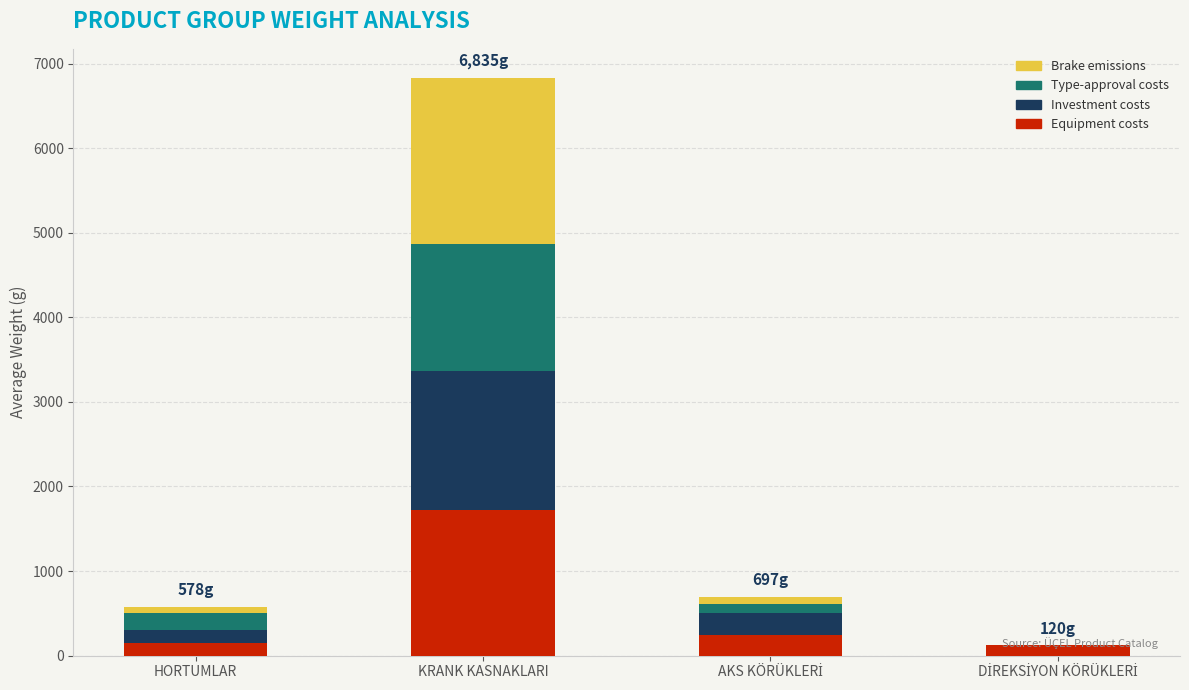

Which category has the highest value in the Equipment costs series?

KRANK KASNAKLARI